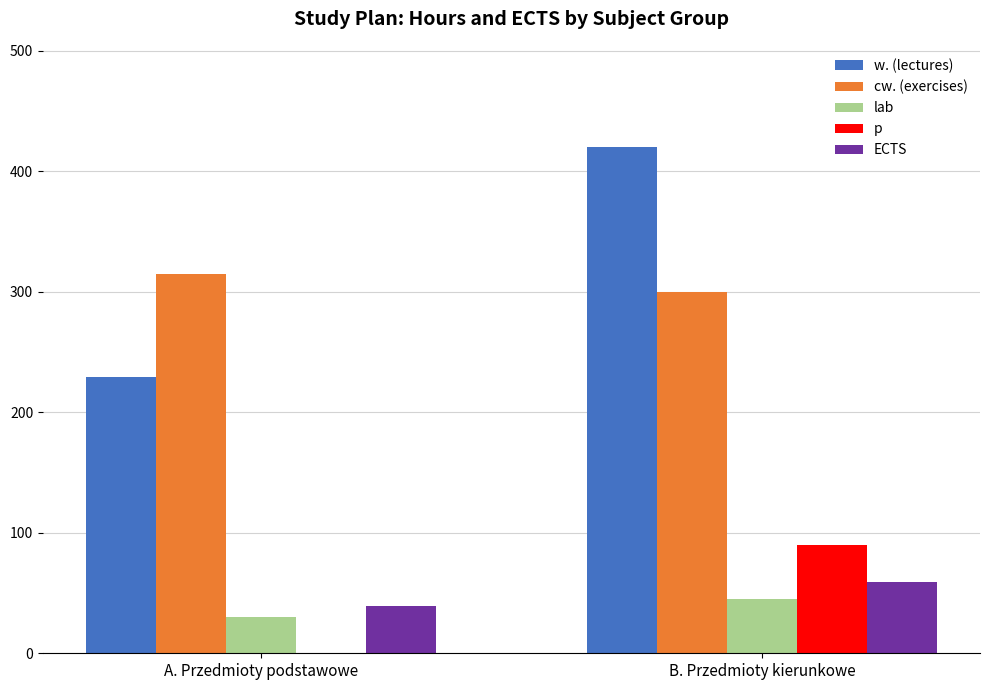

Where is lab nearest to the value 37?

A. Przedmioty podstawowe